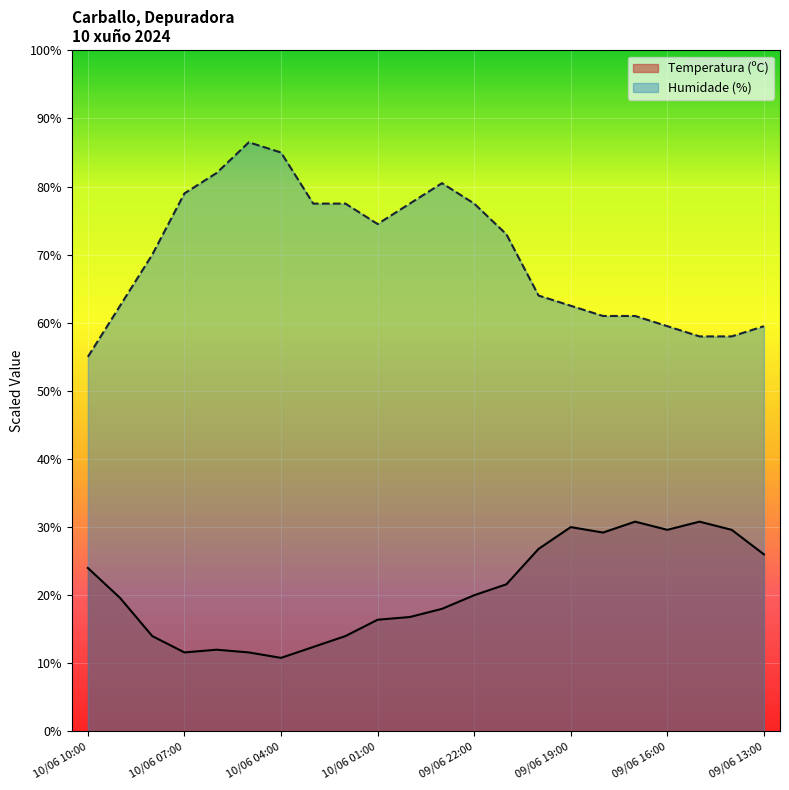

True or false: Temperatura (ºC) has a value of 26.0 at 09/06 13:00.

True